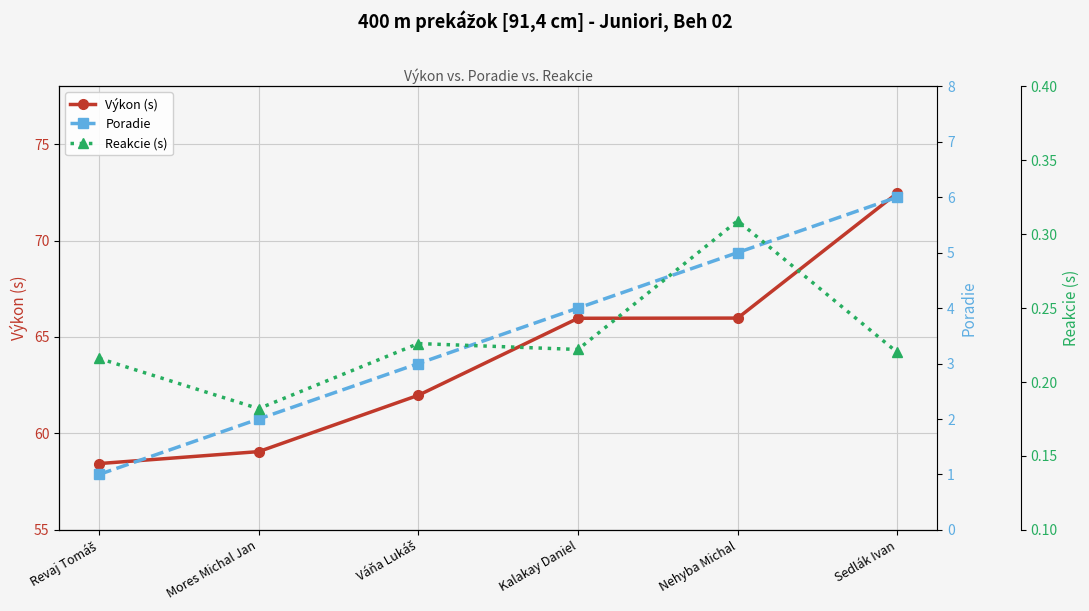

Does the chart display data point markers on the line(s)?

Yes